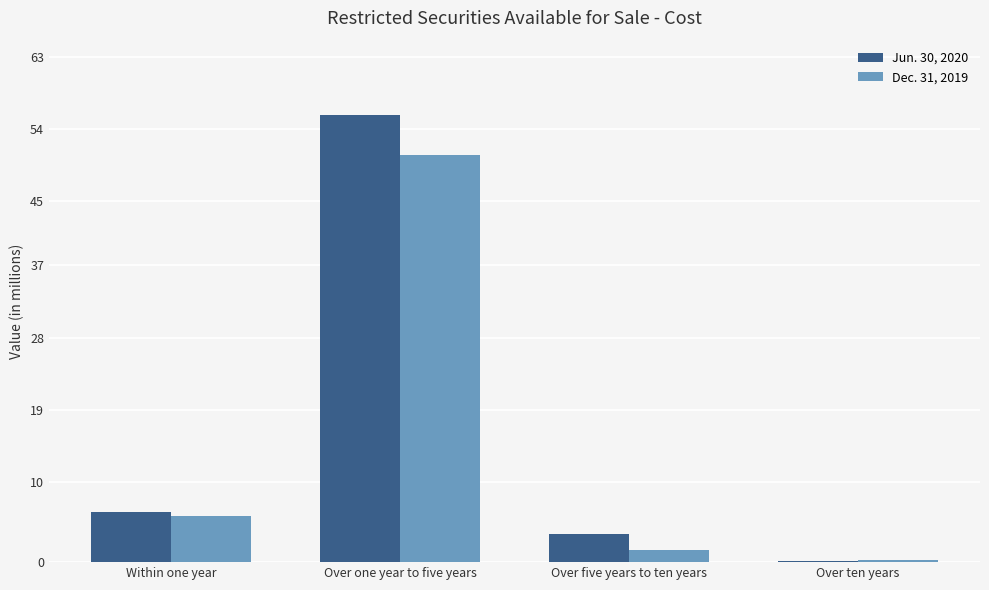

Reading left to right, what are all the values shown in this chart?

Jun. 30, 2020: Within one year=6.2	Over one year to five years=55.7	Over five years to ten years=3.5	Over ten years=0.2
Dec. 31, 2019: Within one year=5.7	Over one year to five years=50.8	Over five years to ten years=1.5	Over ten years=0.3